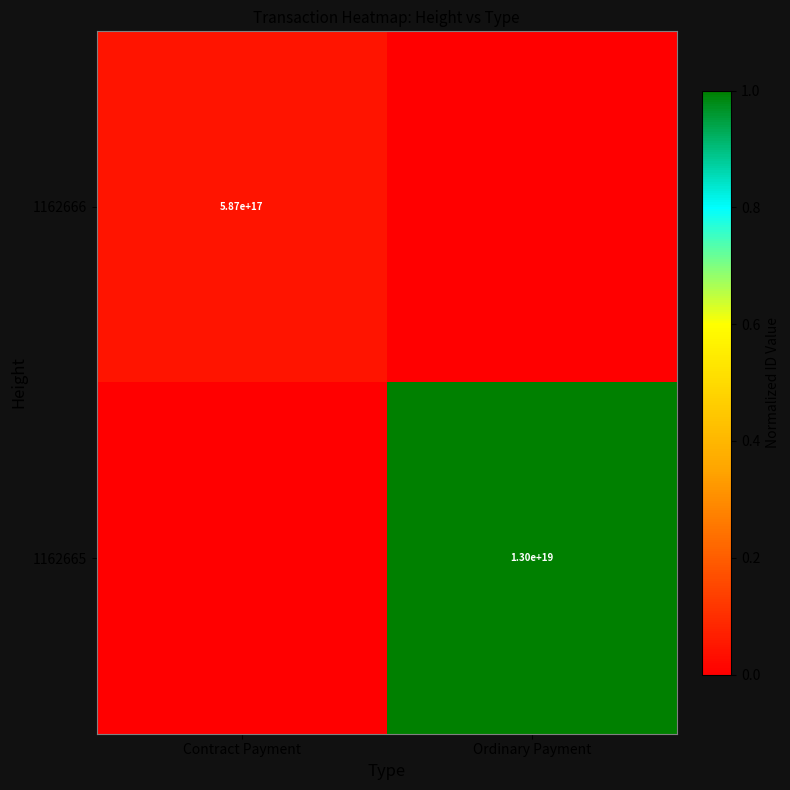

The value of 1162666 at Contract Payment is 587000000000000000. True or false?

True